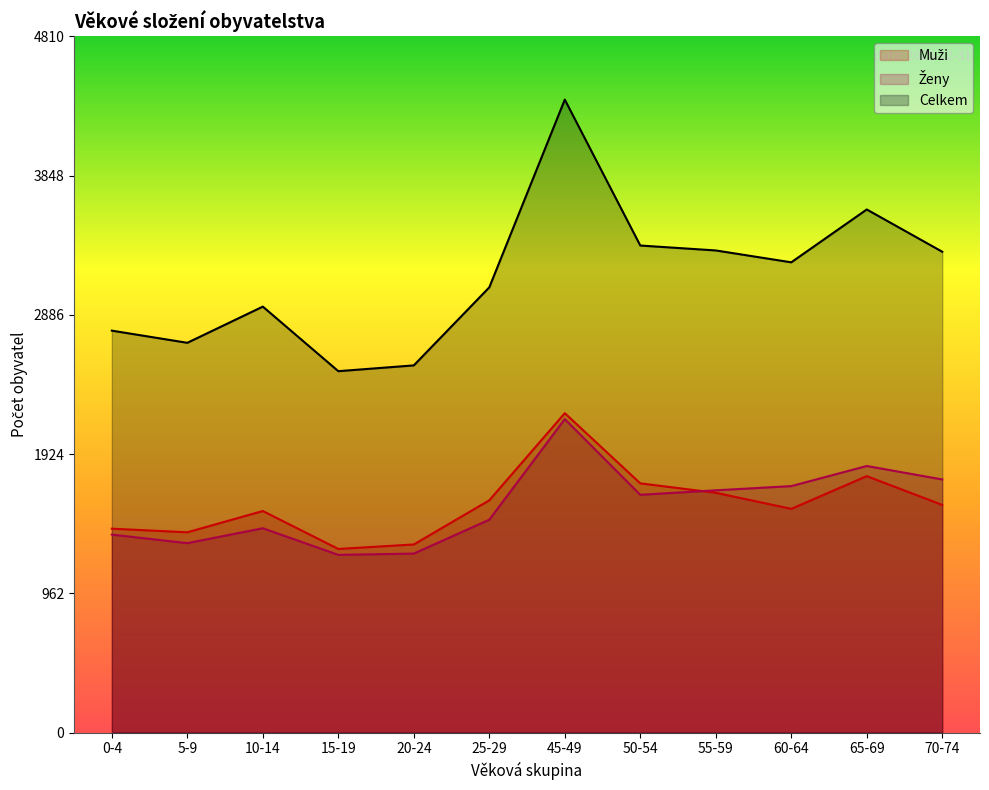

True or false: Celkem and Ženy intersect in this chart.

False